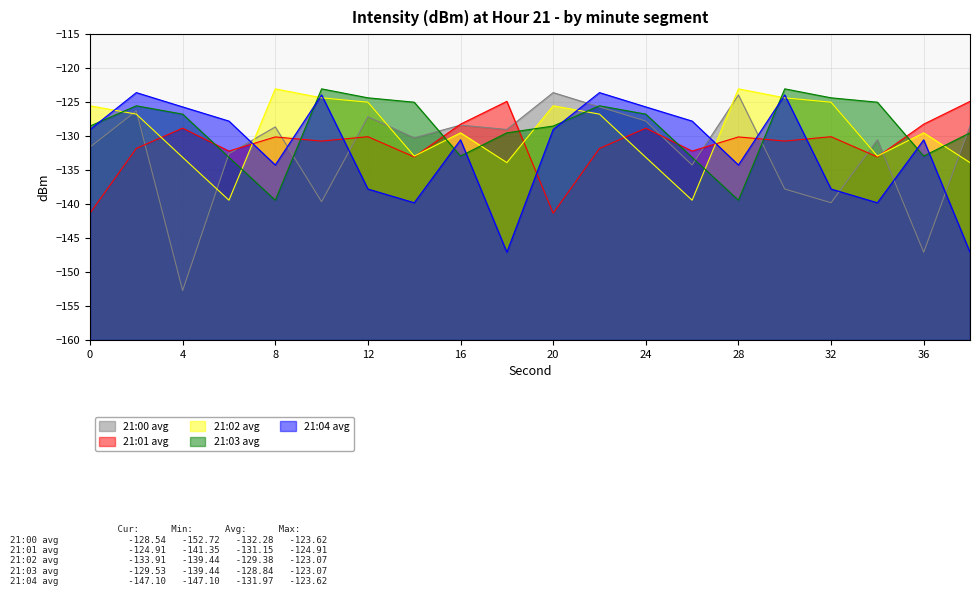

What is the difference between the 21:01 avg values at 34 and 6?

0.9